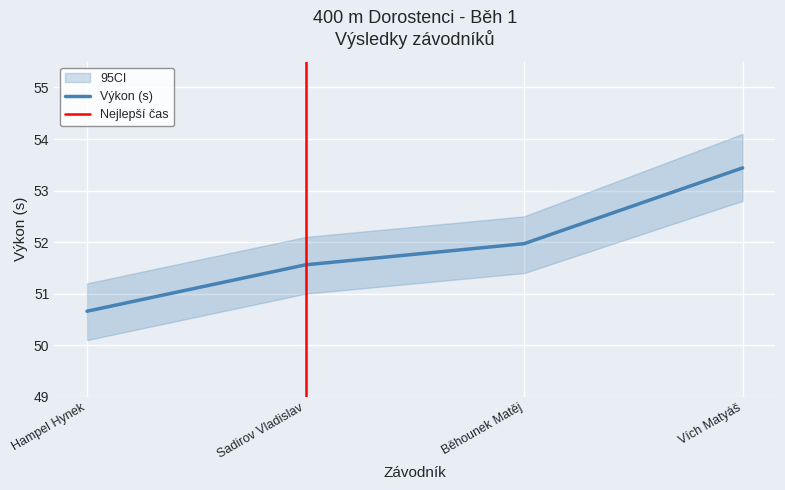

Rank the categories by value from lowest to highest.

Hampel Hynek, Sadirov Vladislav, Běhounek Matěj, Vích Matyáš